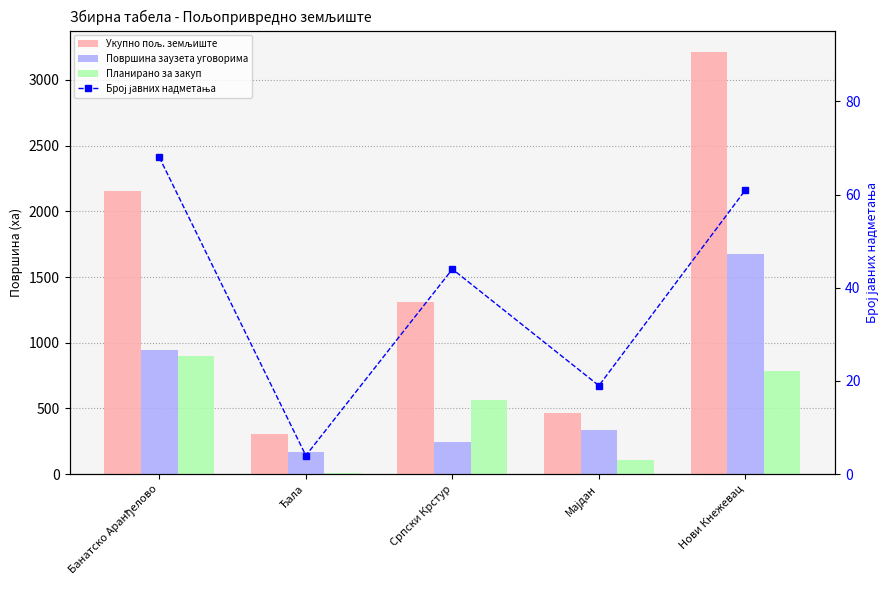

What is the total value across all series at Српски Крстур?

2159.7